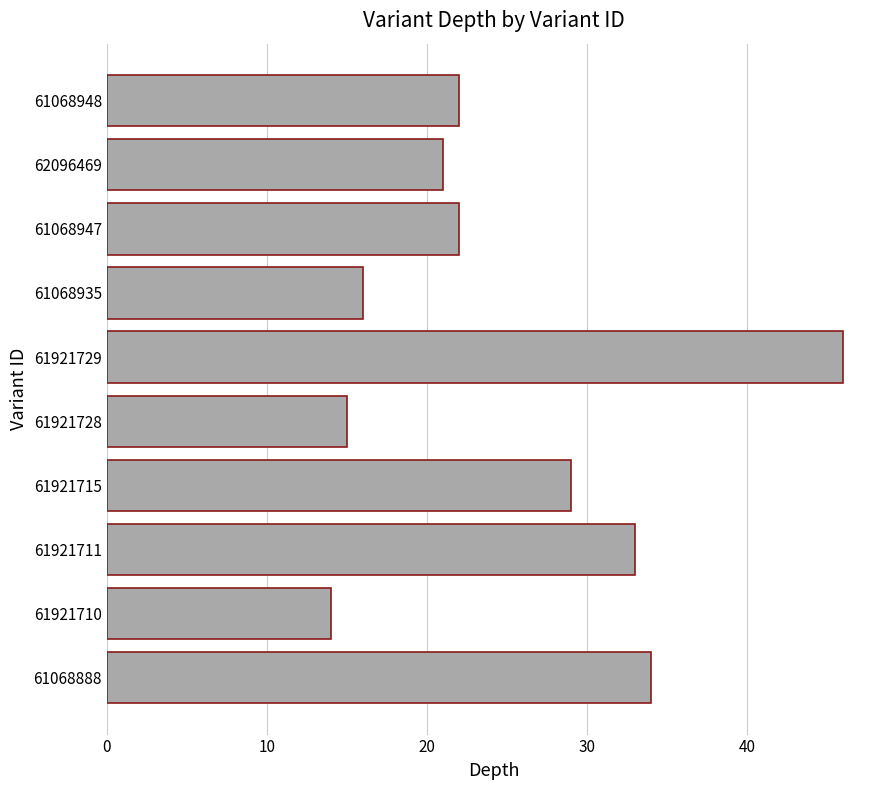

Which label corresponds to the smallest value in the chart?

61921710